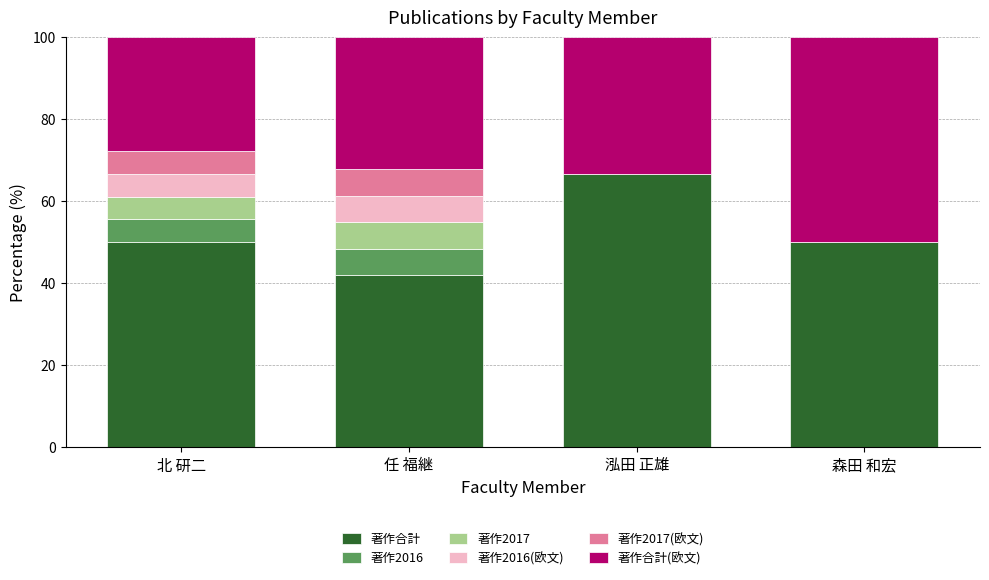

Is it true that 著作合計 equals 41.9 at 任 福継?

True